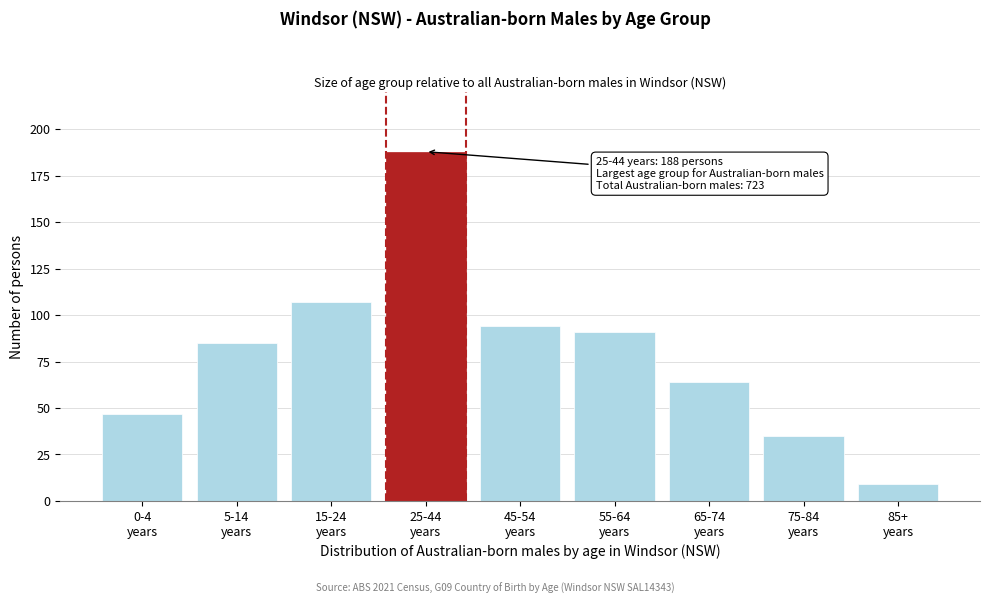

Reading left to right, extract all data points from this chart.

47	85	107	188	94	91	64	35	9